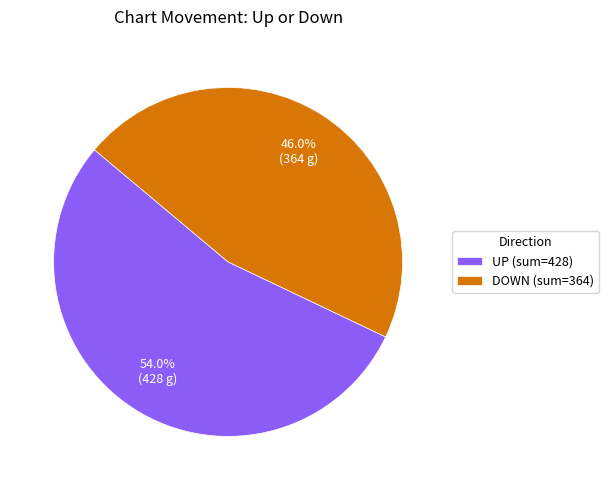

Combined, do UP (sum=428) and DOWN (sum=364) account for over 50%?

Yes